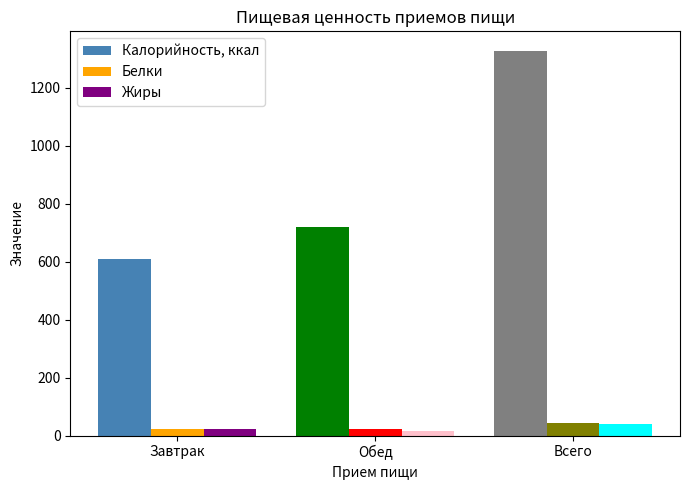

At Обед, list the series in order from smallest to largest.

Жиры, Белки, Калорийность, ккал